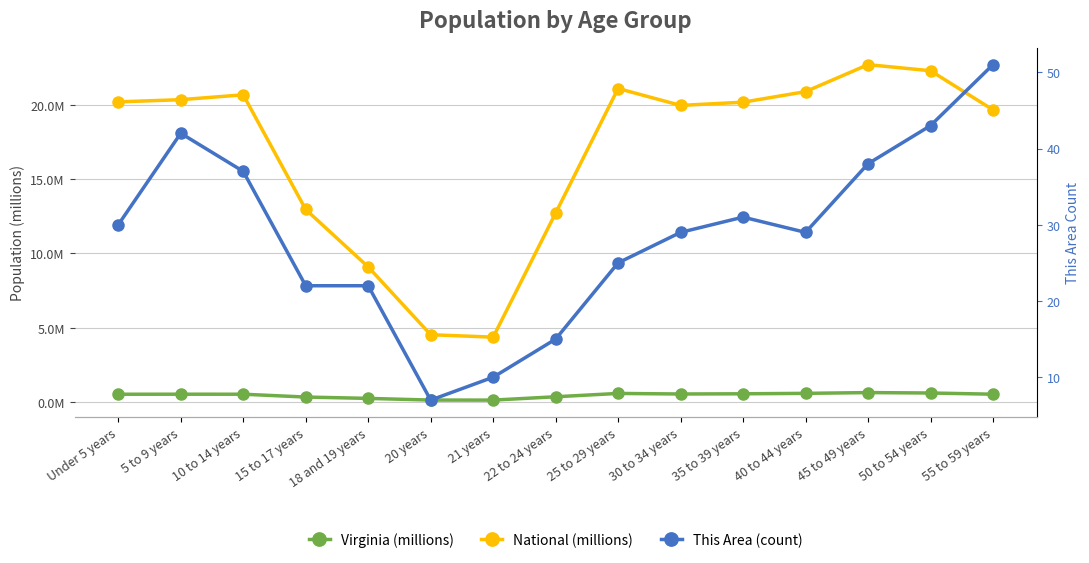

Rank the categories by This Area (count) value from lowest to highest.

20 years, 21 years, 22 to 24 years, 15 to 17 years, 18 and 19 years, 25 to 29 years, 30 to 34 years, 40 to 44 years, Under 5 years, 35 to 39 years, 10 to 14 years, 45 to 49 years, 5 to 9 years, 50 to 54 years, 55 to 59 years